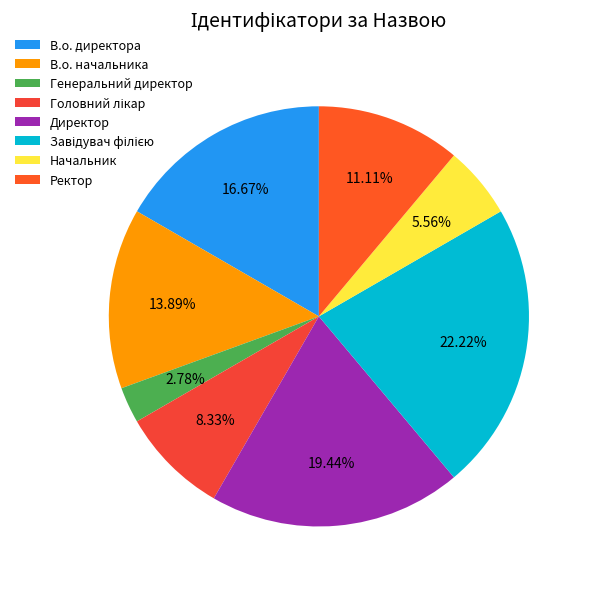

To the nearest percent, what is the average slice percentage?

12%